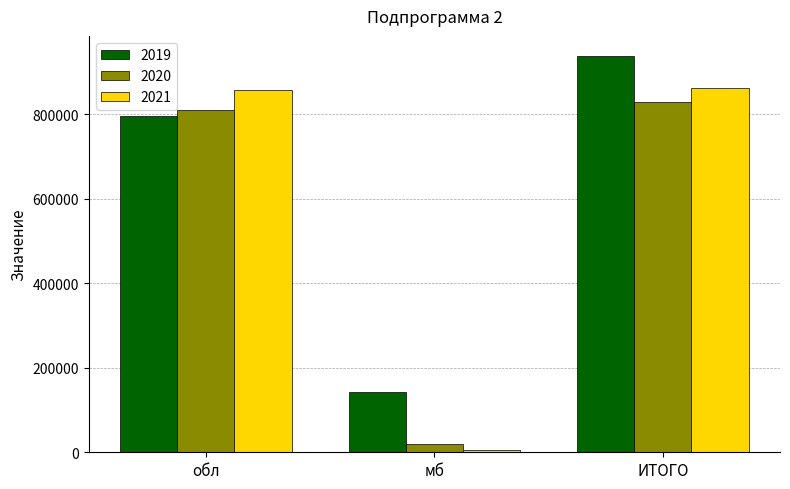

Is the value of 2021 at обл greater than the value of 2019 at ИТОГО?

No